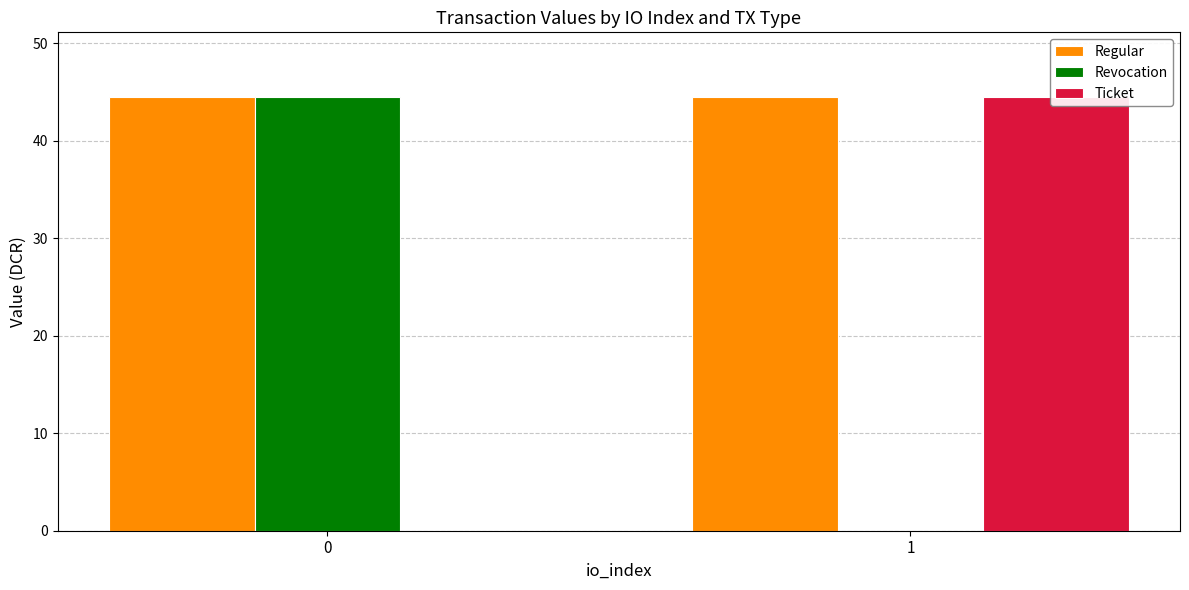

What is the value of the Ticket bar at the 2nd from the left?

44.4